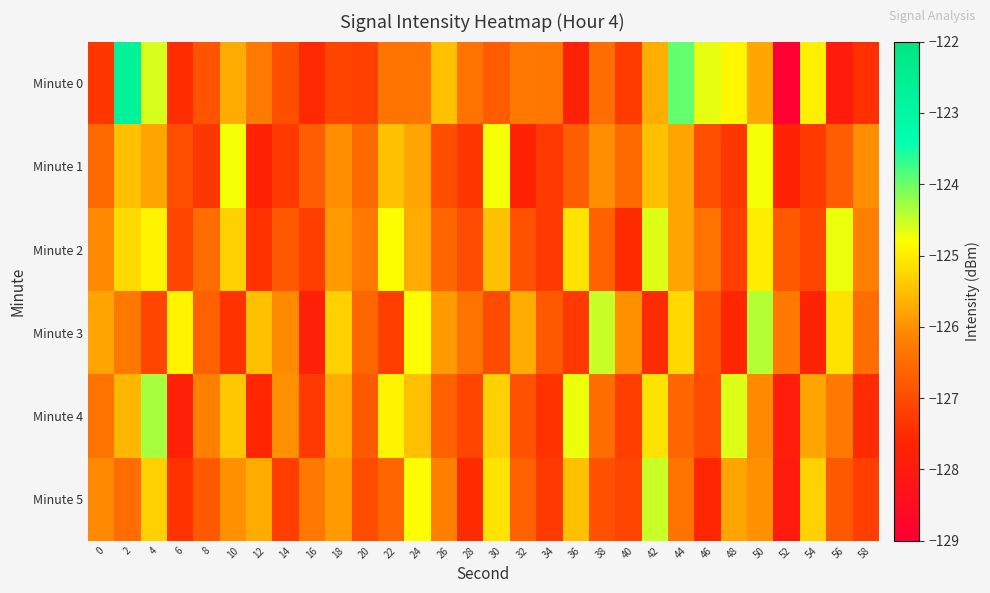

Reading right to left, list all the values displayed in this chart.

Minute 0: 58=-127.4	56=-128.0	54=-125.0	52=-129.0	50=-125.8	48=-124.9	46=-124.7	44=-124.0	42=-125.7	40=-127.3	38=-126.5	36=-127.7	34=-126.3	32=-126.3	30=-126.7	28=-126.4	26=-125.5	24=-126.4	22=-126.4	20=-127.2	18=-127.1	16=-127.5	14=-127.0	12=-126.3	10=-125.7	8=-126.9	6=-127.5	4=-124.6	2=-122.8	0=-127.4
Minute 1: 58=-126.0	56=-126.7	54=-127.3	52=-127.7	50=-124.8	48=-127.3	46=-126.9	44=-125.8	42=-125.5	40=-126.5	38=-126.0	36=-126.7	34=-127.3	32=-127.7	30=-124.8	28=-127.3	26=-126.9	24=-125.8	22=-125.5	20=-126.5	18=-126.0	16=-126.7	14=-127.3	12=-127.7	10=-124.8	8=-127.3	6=-126.9	4=-125.8	2=-125.5	0=-126.5
Minute 2: 58=-126.2	56=-124.7	54=-127.1	52=-126.8	50=-125.0	48=-127.2	46=-126.4	44=-125.8	42=-124.6	40=-127.5	38=-126.7	36=-125.1	34=-127.3	32=-126.9	30=-125.5	28=-127.0	26=-126.6	24=-125.7	22=-124.8	20=-126.3	18=-125.9	16=-127.2	14=-126.8	12=-127.4	10=-125.3	8=-126.5	6=-127.1	4=-124.9	2=-125.2	0=-126.1
Minute 3: 58=-126.5	56=-125.1	54=-127.7	52=-126.3	50=-124.4	48=-127.6	46=-126.9	44=-125.2	42=-127.5	40=-126.0	38=-124.5	36=-127.3	34=-126.8	32=-125.7	30=-127.0	28=-126.4	26=-125.9	24=-124.8	22=-127.2	20=-126.6	18=-125.3	16=-127.8	14=-126.1	12=-125.5	10=-127.4	8=-126.7	6=-124.9	4=-127.1	2=-126.3	0=-125.8
Minute 4: 58=-127.5	56=-126.3	54=-125.8	52=-127.9	50=-126.1	48=-124.6	46=-127.0	44=-126.6	42=-125.1	40=-127.2	38=-126.5	36=-124.7	34=-127.4	32=-126.9	30=-125.3	28=-127.1	26=-126.7	24=-125.5	22=-124.9	20=-126.8	18=-125.7	16=-127.3	14=-126.0	12=-127.6	10=-125.4	8=-126.2	6=-127.8	4=-124.3	2=-125.6	0=-126.4
Minute 5: 58=-127.2	56=-126.8	54=-125.3	52=-128.0	50=-126.0	48=-125.8	46=-127.6	44=-126.4	42=-124.5	40=-127.1	38=-126.9	36=-125.5	34=-127.3	32=-126.7	30=-125.1	28=-127.5	26=-126.2	24=-124.8	22=-126.6	20=-127.0	18=-125.9	16=-126.3	14=-127.2	12=-125.7	10=-126.0	8=-126.8	6=-127.4	4=-125.3	2=-126.5	0=-126.1